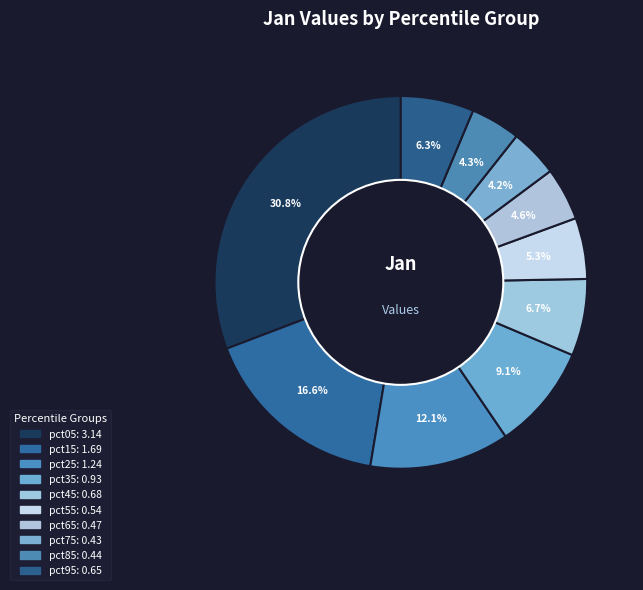

Rank the categories by value from lowest to highest.

pct75, pct85, pct65, pct55, pct95, pct45, pct35, pct25, pct15, pct05